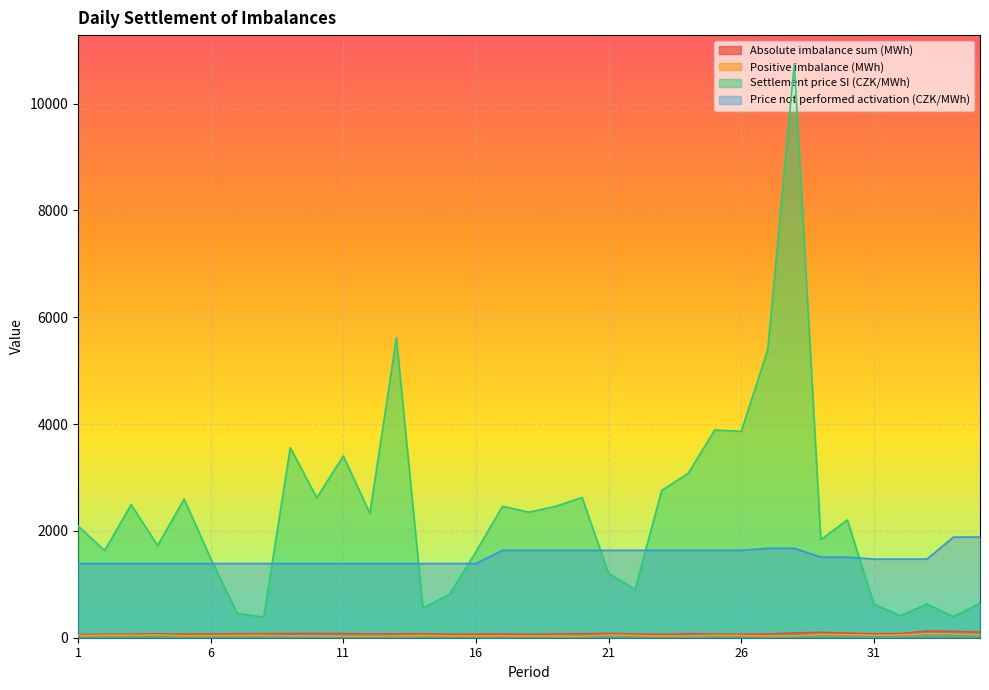

What are all the series names shown in the legend?

Absolute imbalance sum (MWh), Positive imbalance (MWh), Settlement price SI (CZK/MWh), Price not performed activation (CZK/MWh)